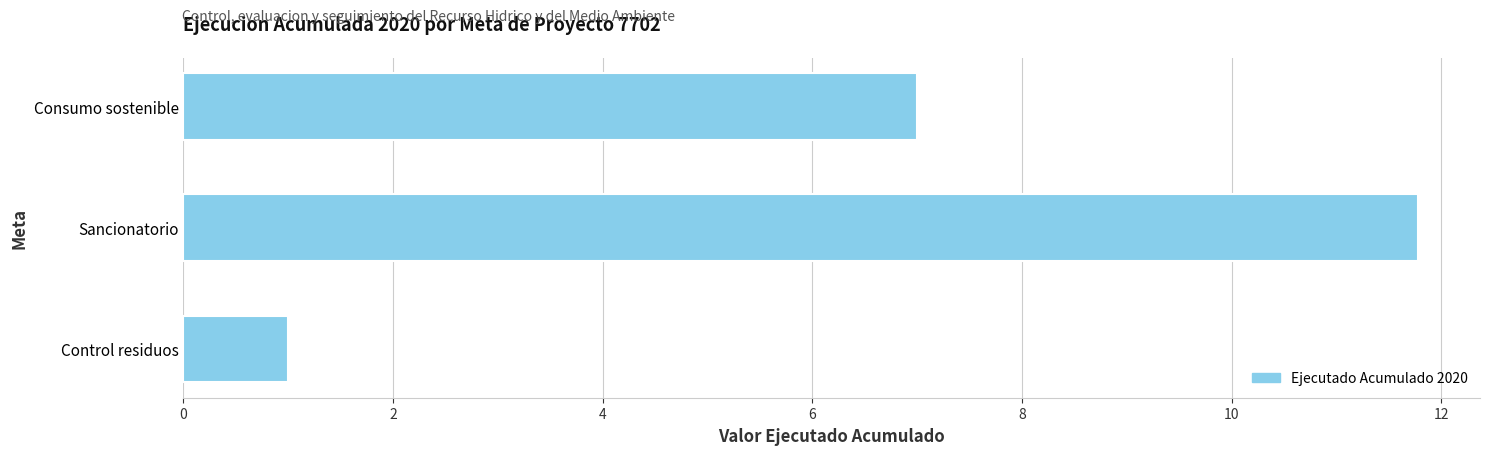

How many series are shown in this chart?

1